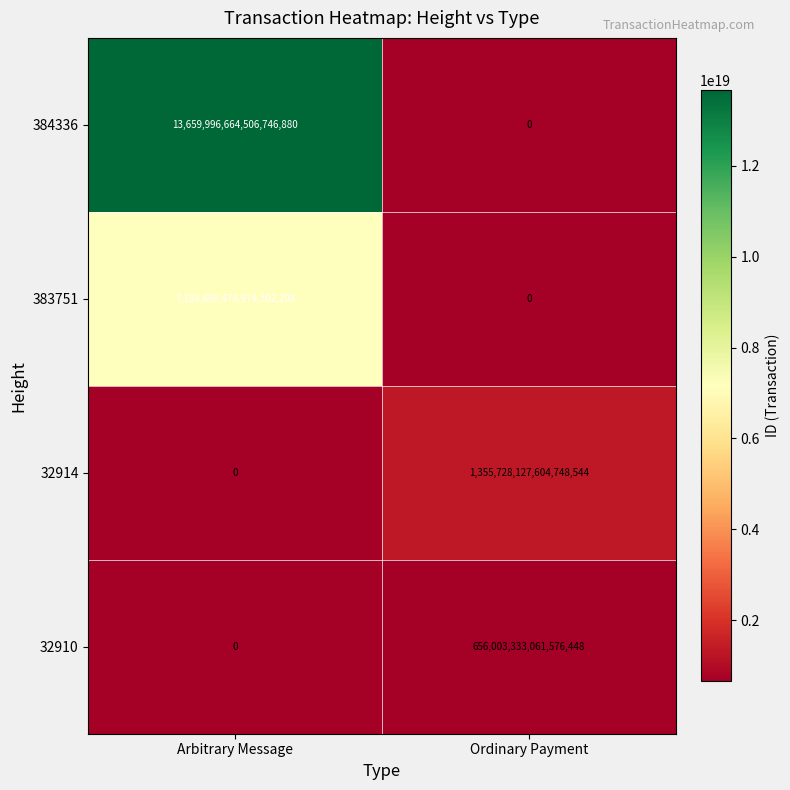

True or false: 32914 has a value of 0 at Arbitrary Message.

True